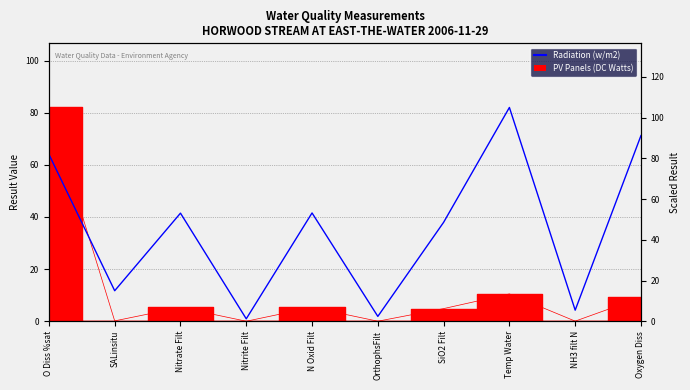

The value at Oxygen Diss is 91.2. True or false?

True